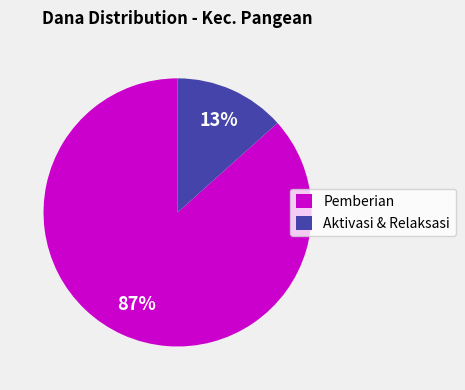

True or false: Pemberian accounts for 87% of the total.

True